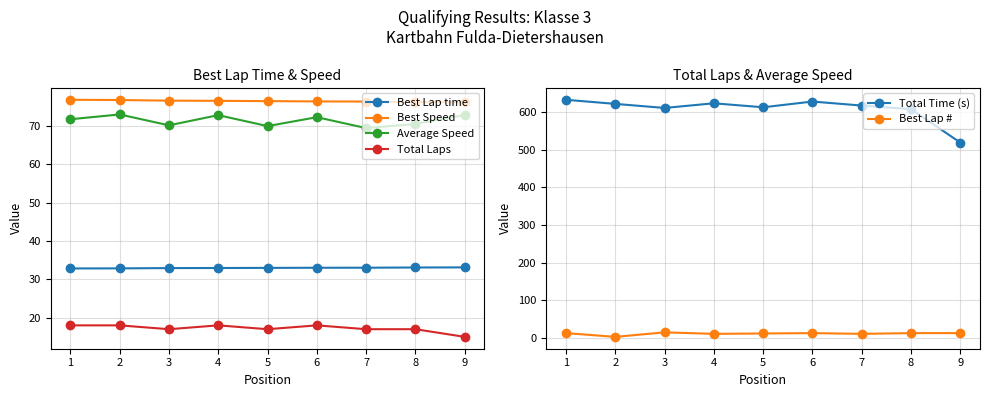

Rank the categories by Total Laps value from highest to lowest.

1, 2, 4, 6, 3, 5, 7, 8, 9